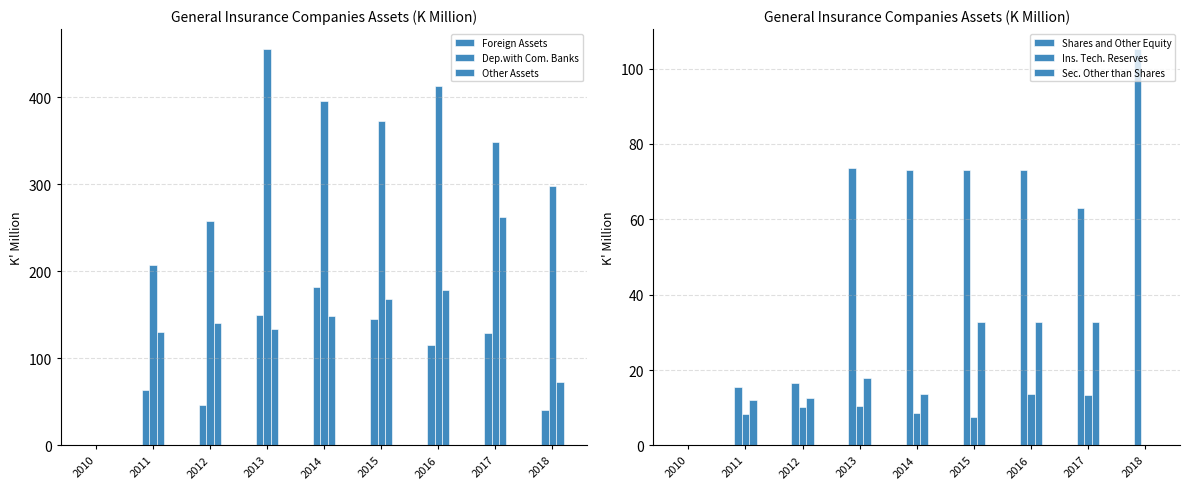

Between 2015 and 2017, which series saw the biggest shift?

Other Assets